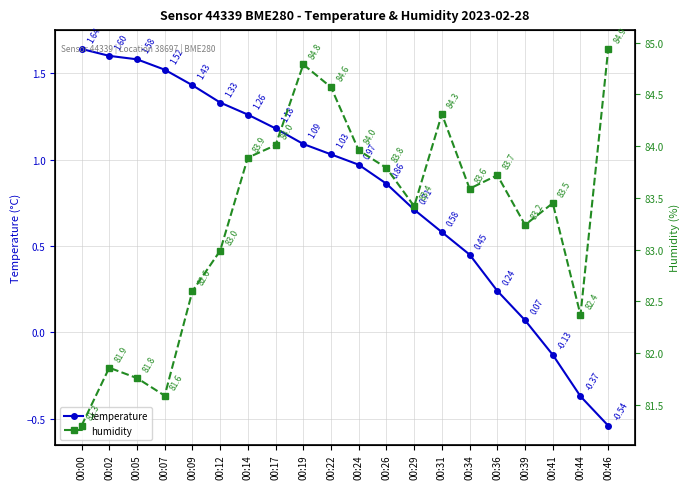

True or false: humidity and temperature intersect in this chart.

False